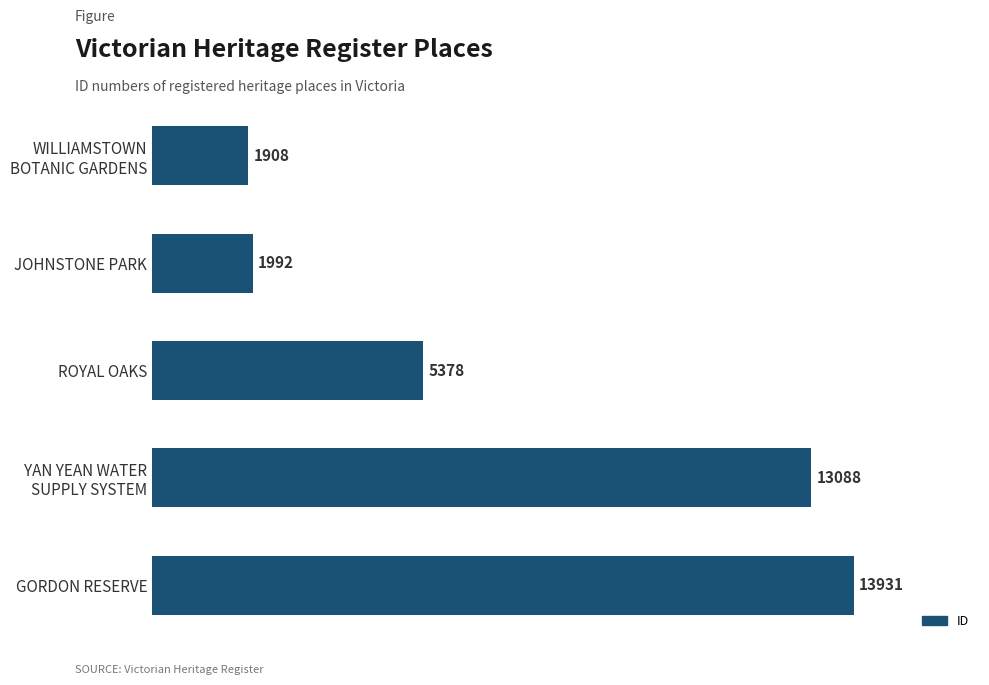

What is the value of the 5th bar from the top?

13931